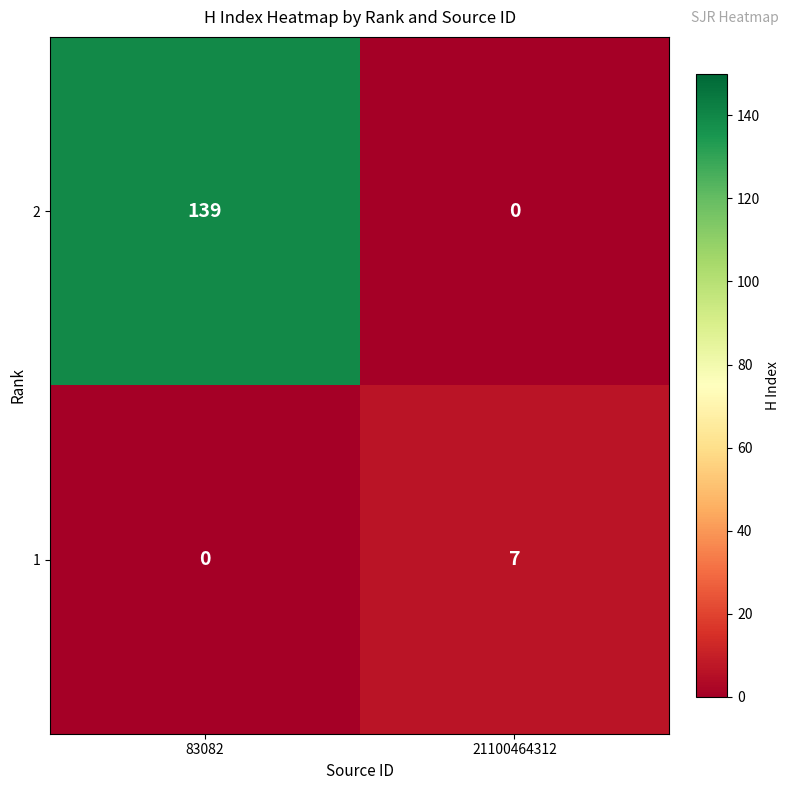

Between 83082 and 21100464312, which series saw the biggest shift?

2